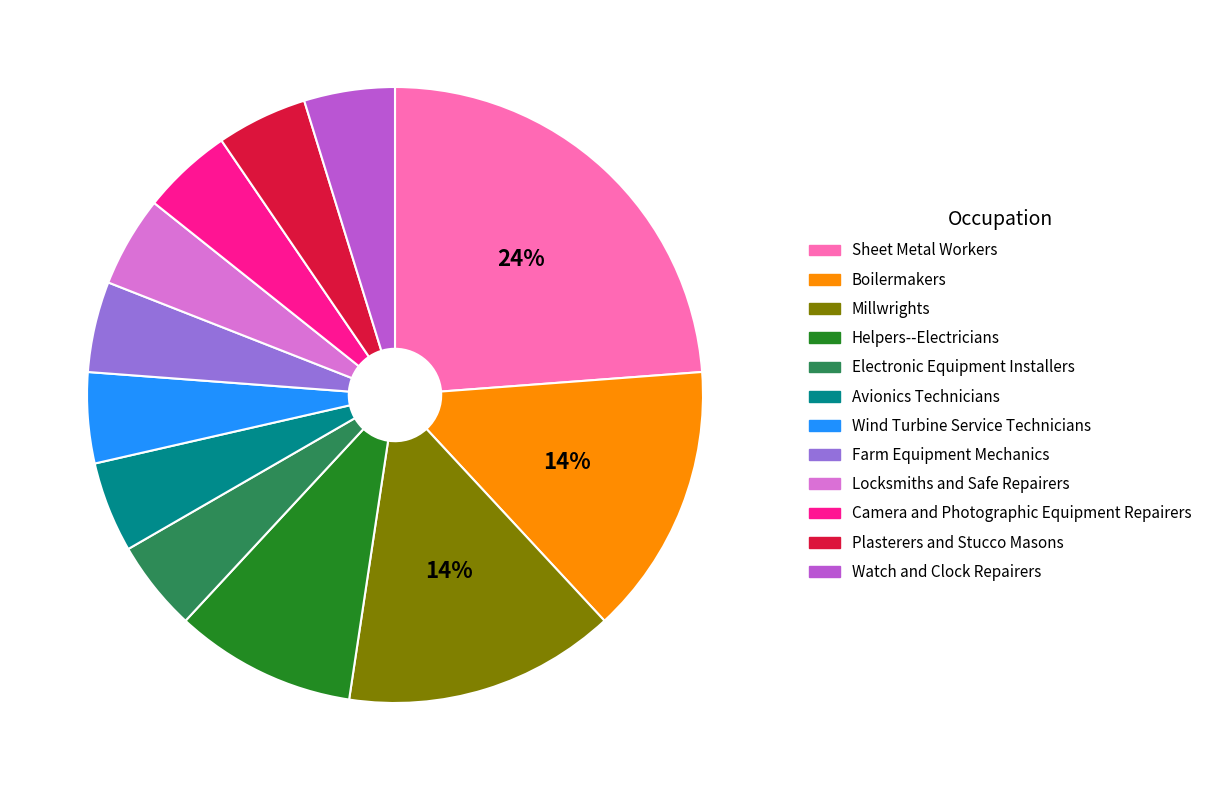

To the nearest percent, what portion does Electronic Equipment Installers represent?

5%